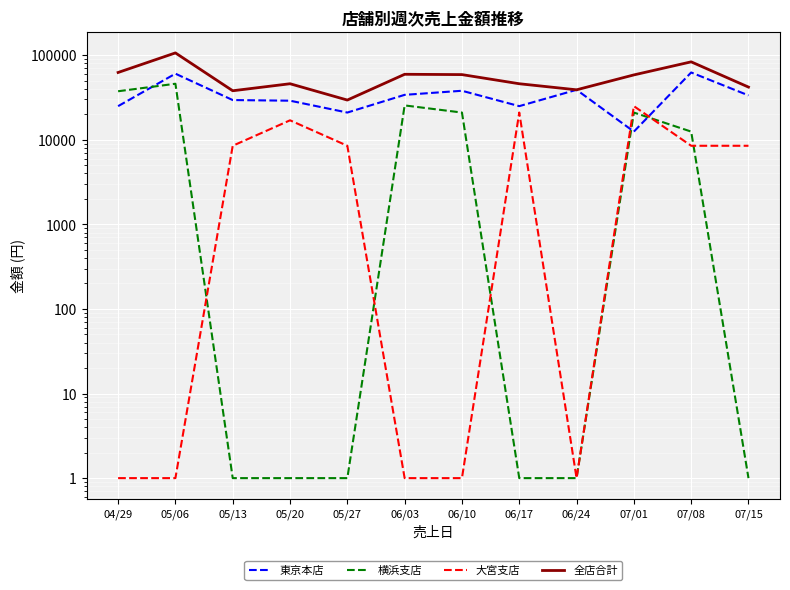

Which series has the widest spread of values?

全店合計